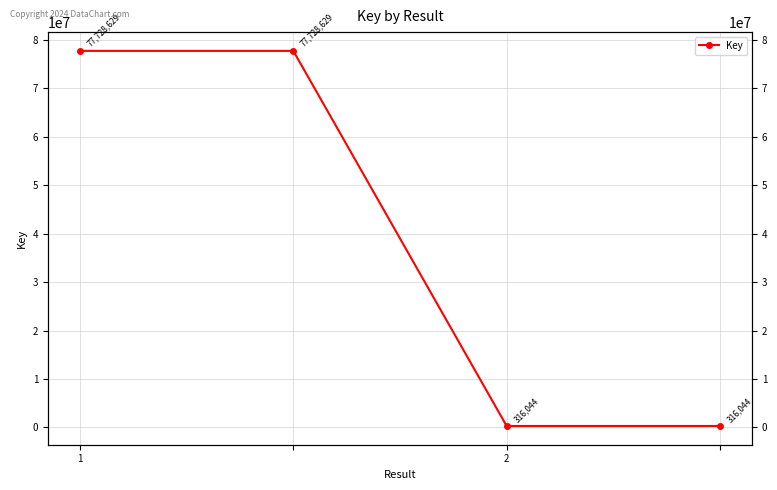

True or false: the data has more than 2 interior local peaks.

False